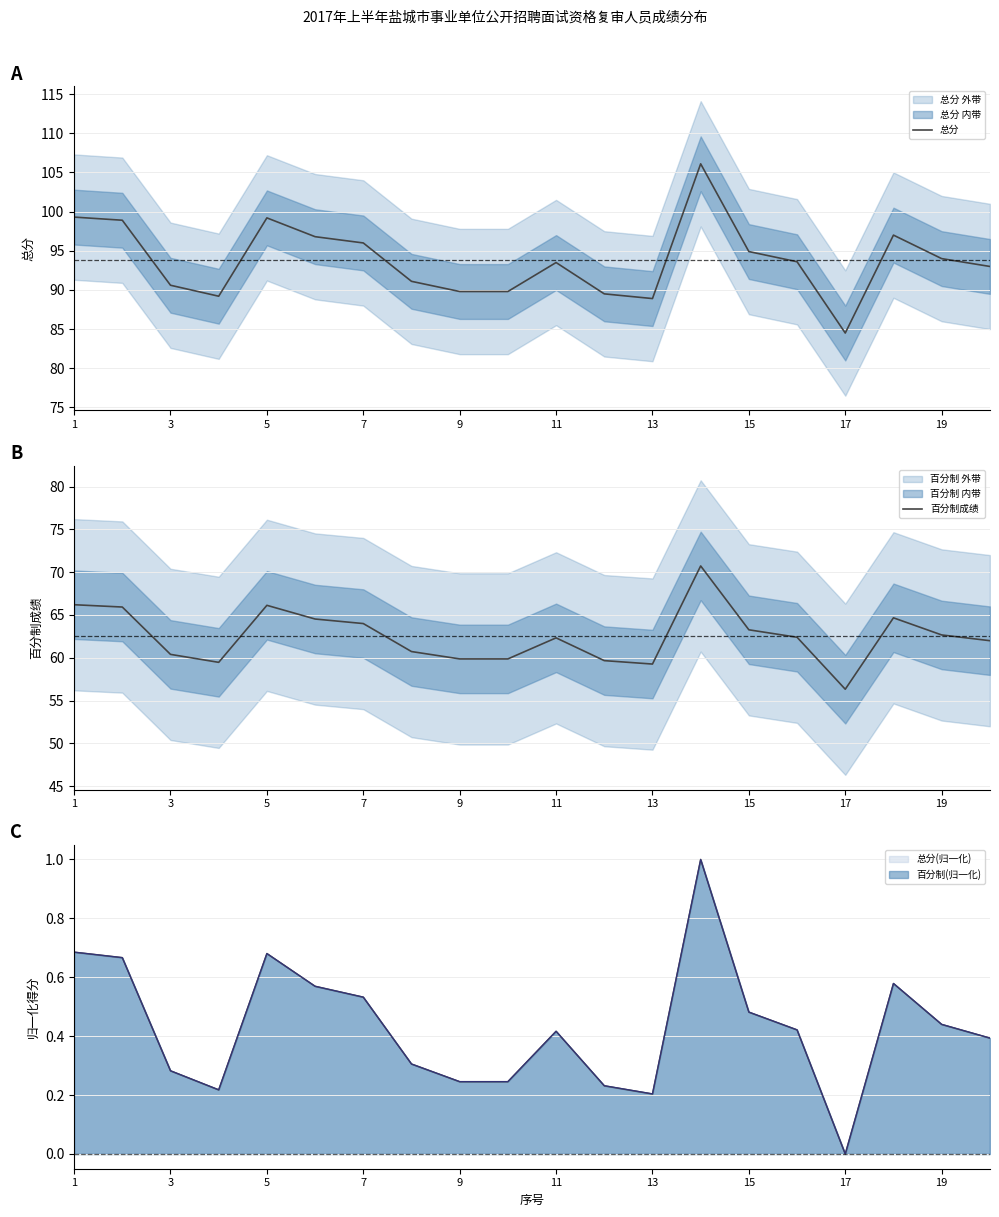

What is the spread (max minus min) of values at 13?

32.0